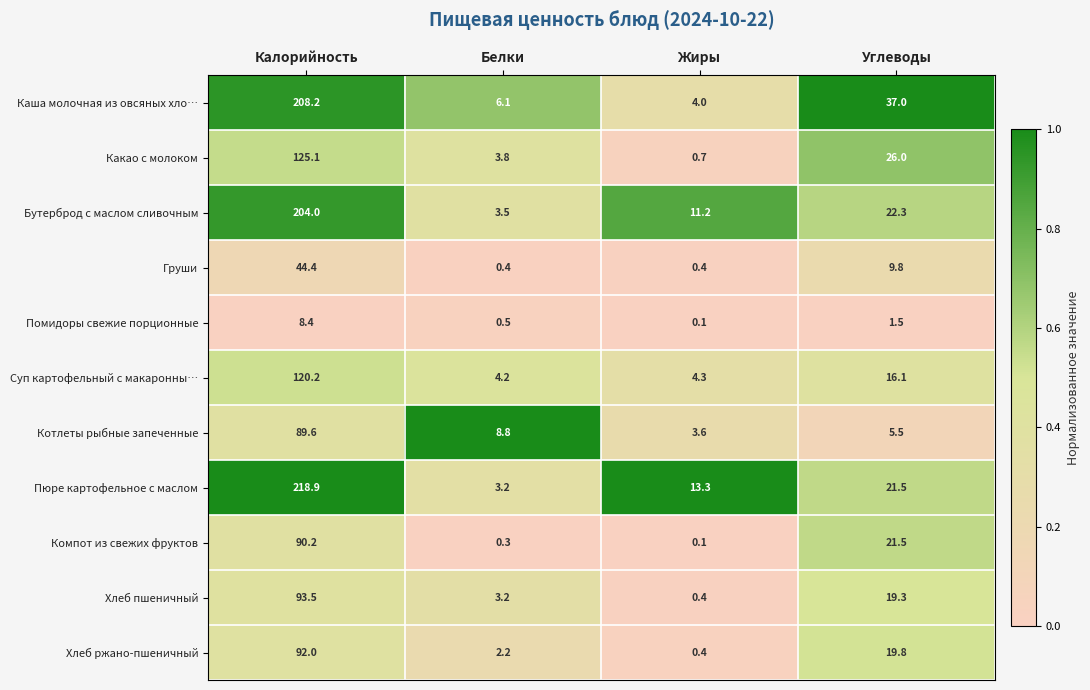

What is the greatest value displayed?

218.9